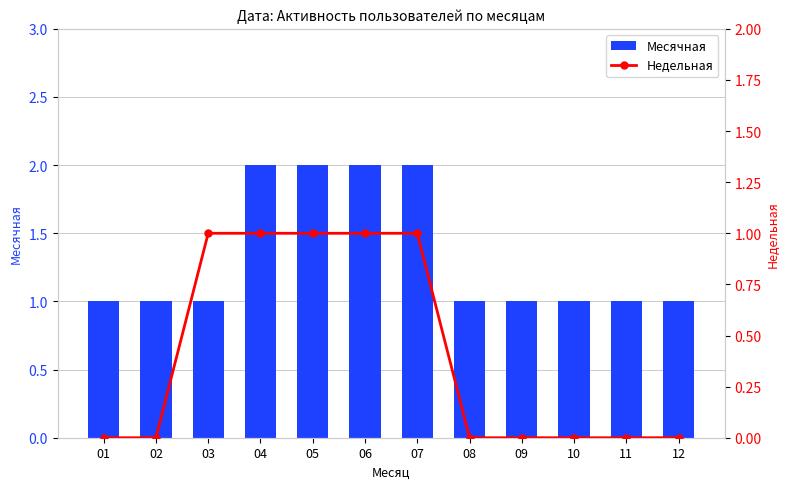

Which series has the widest spread of values?

Месячная